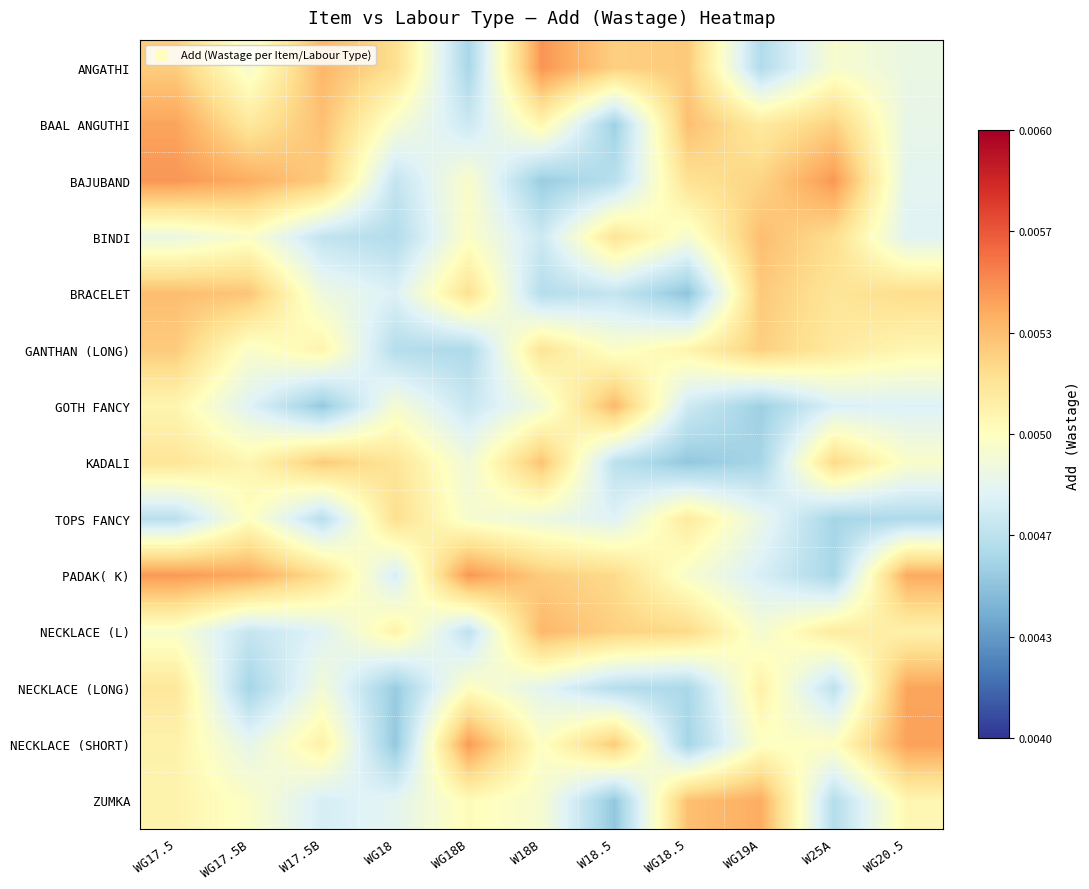

Which series has the widest spread of values?

NECKLACE (SHORT)